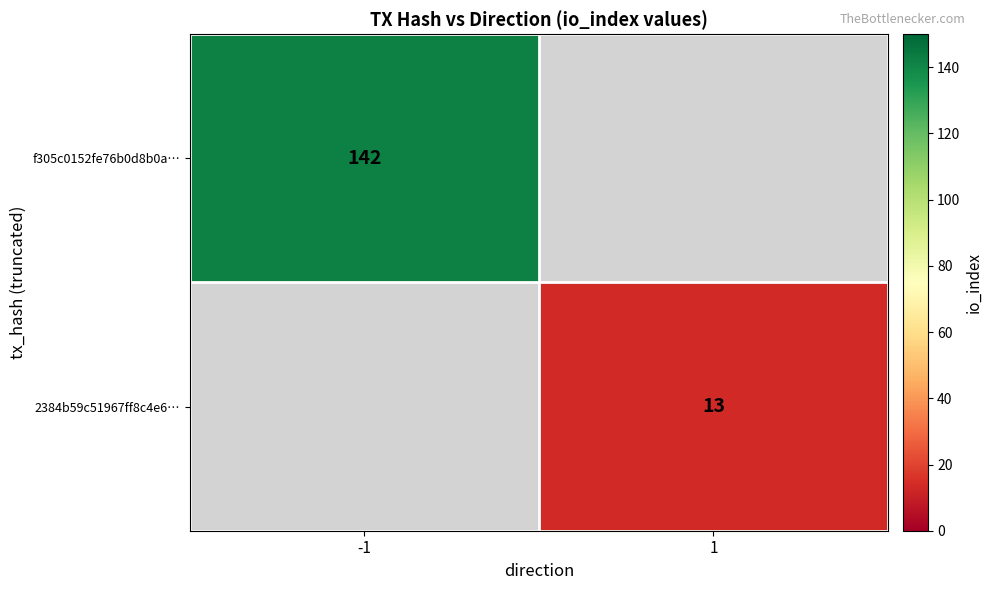

Is the value of 2384b59c51967ff8c4e6… at 1 greater than the value of f305c0152fe76b0d8b0a… at -1?

No